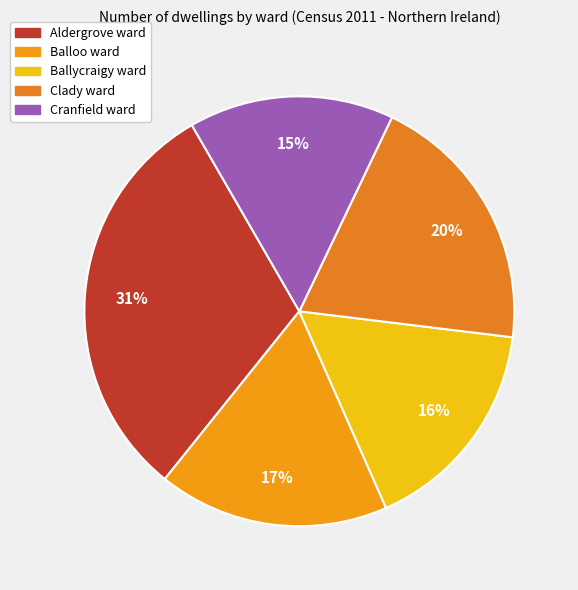

To the nearest percent, what portion does Cranfield ward represent?

15%